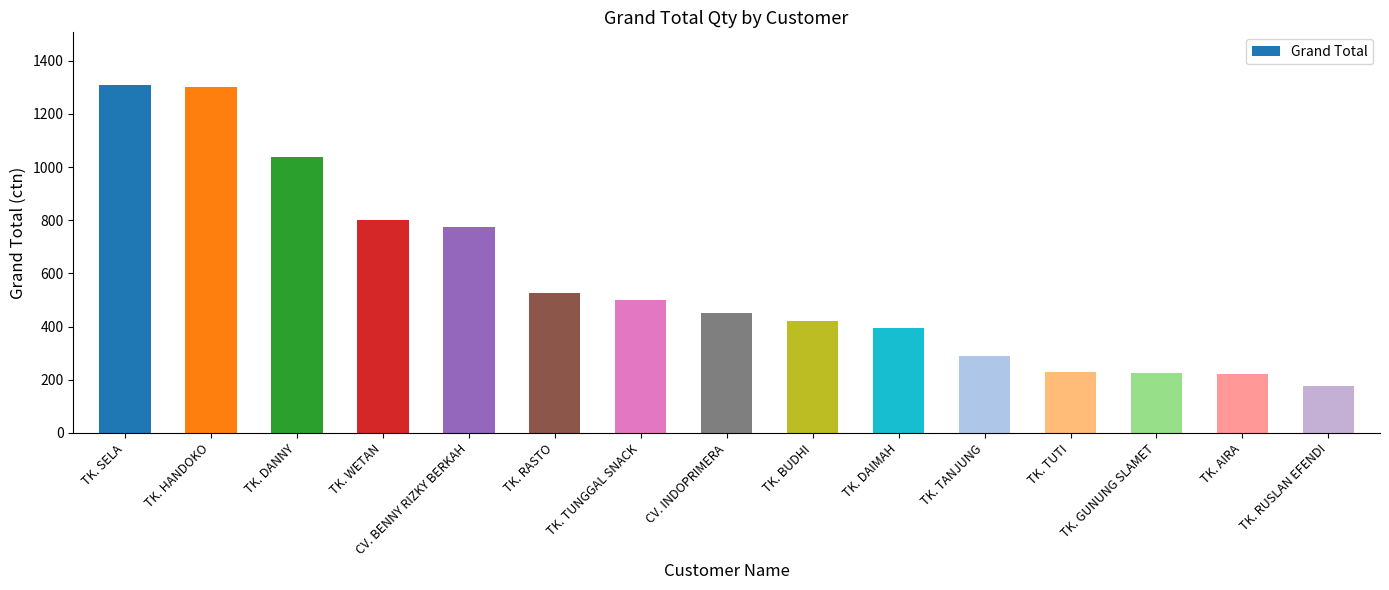

How many bars are there in total?

15